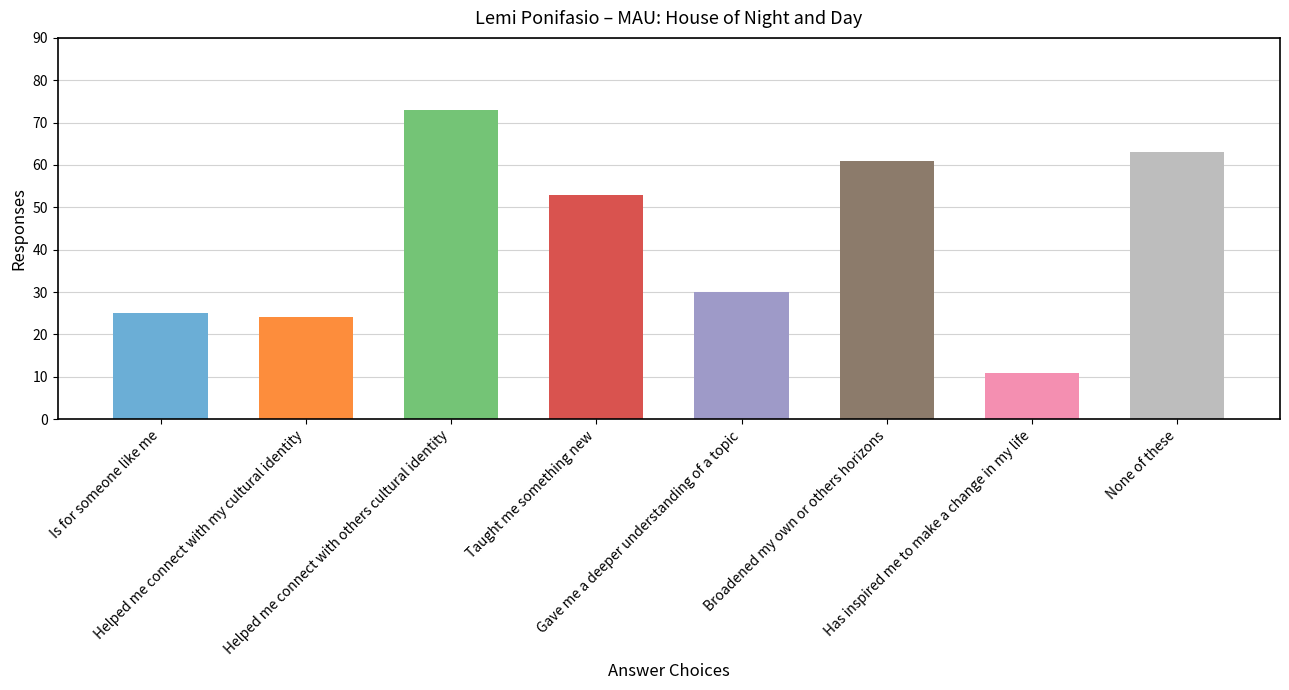

How many categories are shown in the chart?

8